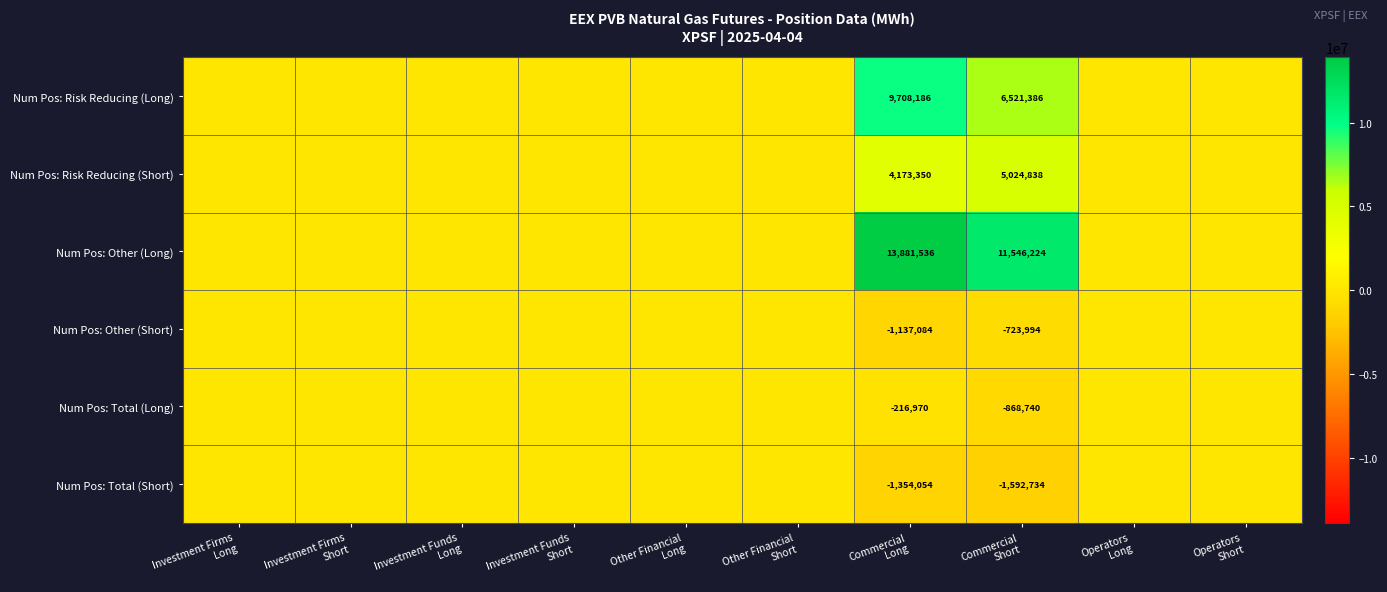

At which category is the sum across all series the highest?

Commercial
Long